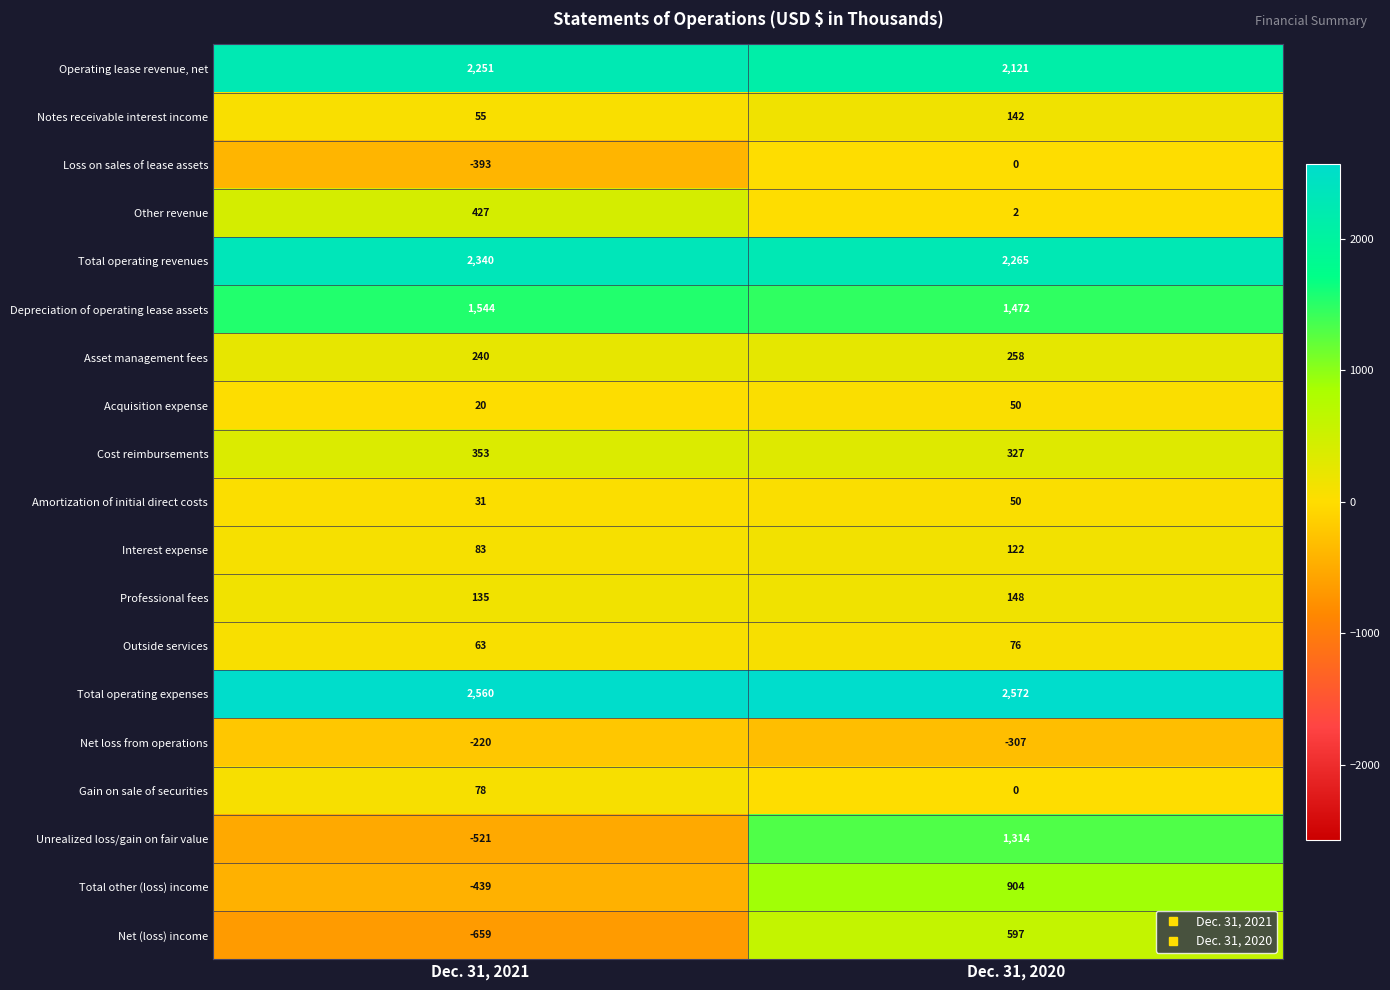

What value does the Asset management fees series have at Dec. 31, 2021, to the nearest 10?

240